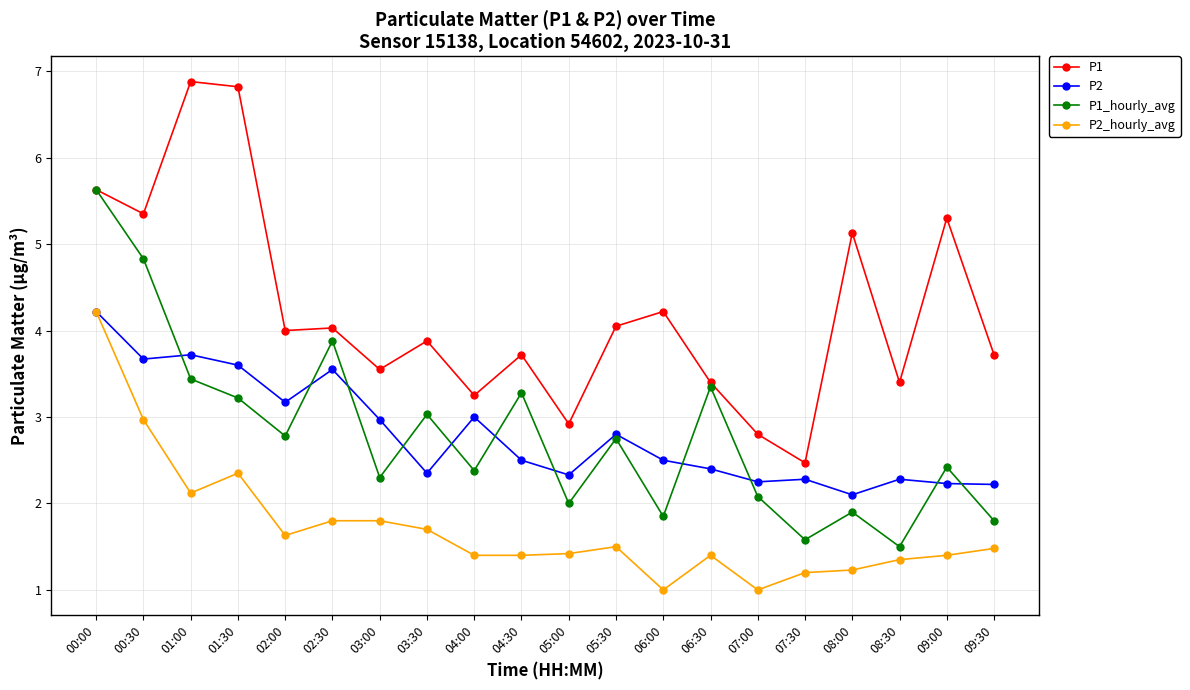

Is it true that P1 equals 8.9 at 01:30?

False